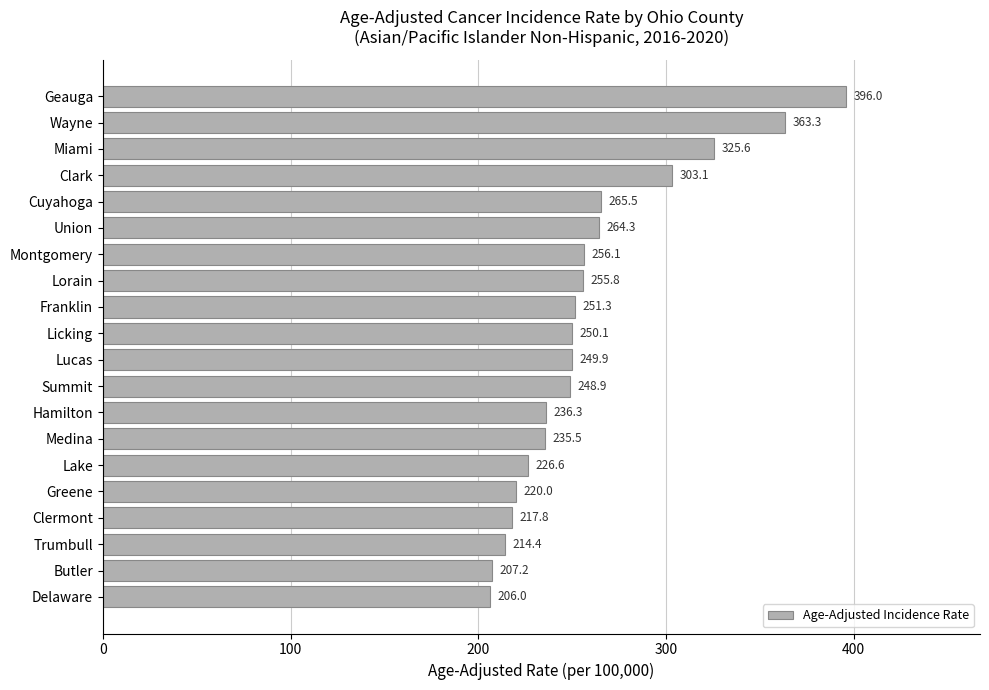

Between Miami and Delaware, which is larger?

Miami